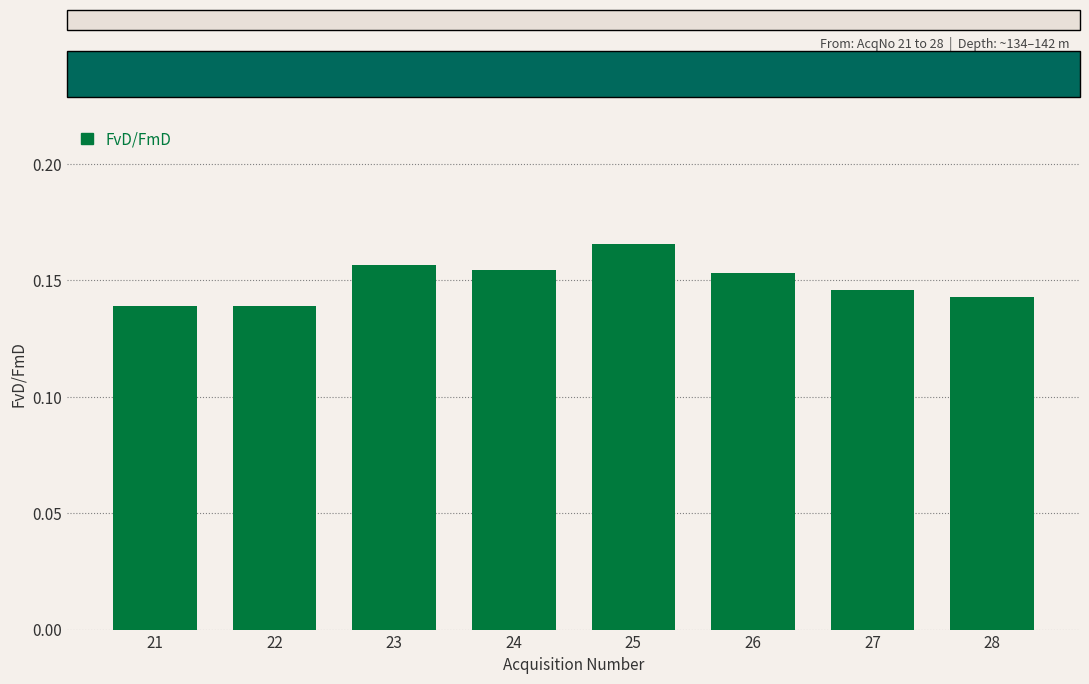

Which label corresponds to the largest value in the chart?

25